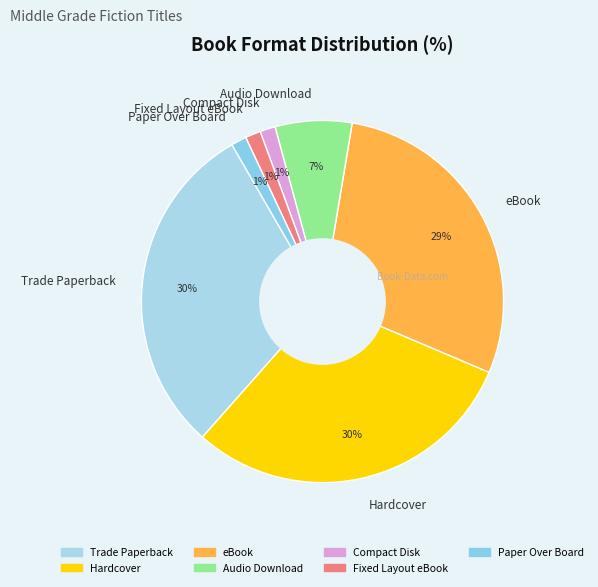

To the nearest percent, what percentage of the pie is eBook?

29%